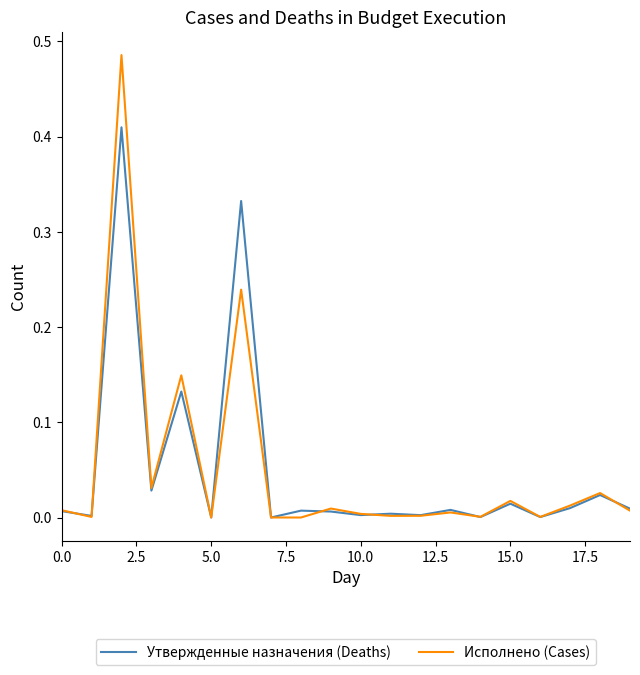

Rank the series by their maximum value, from lowest to highest.

Утвержденные назначения (Deaths), Исполнено (Cases)